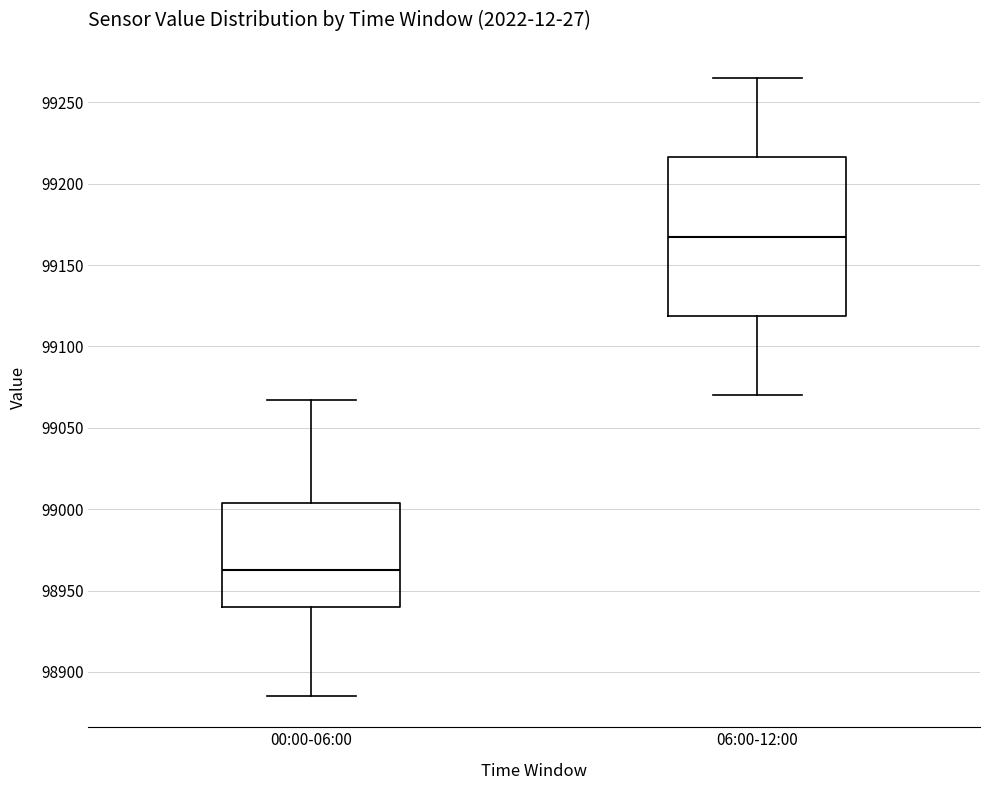

Reading left to right, read every box against the y-axis: the position of its median line, the range the box covers, and the ends of its whiskers. The values are not printed on the chart, so give them approximately, as read against the axis.

00:00-06:00: median 98965, box 98940 to 99005, whiskers 98885 to 99065
06:00-12:00: median 99170, box 99120 to 99215, whiskers 99070 to 99265